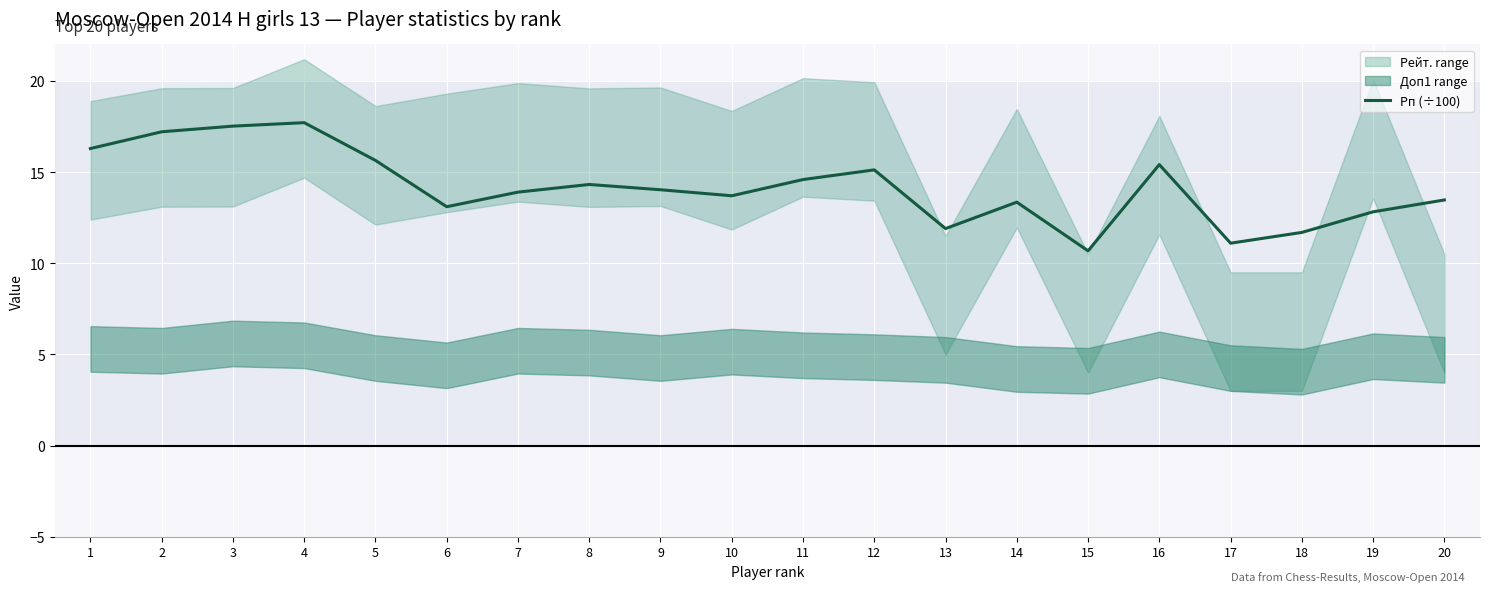

Rank the categories by value from lowest to highest.

15, 17, 18, 13, 19, 6, 14, 20, 10, 7, 9, 8, 11, 12, 16, 5, 1, 2, 3, 4